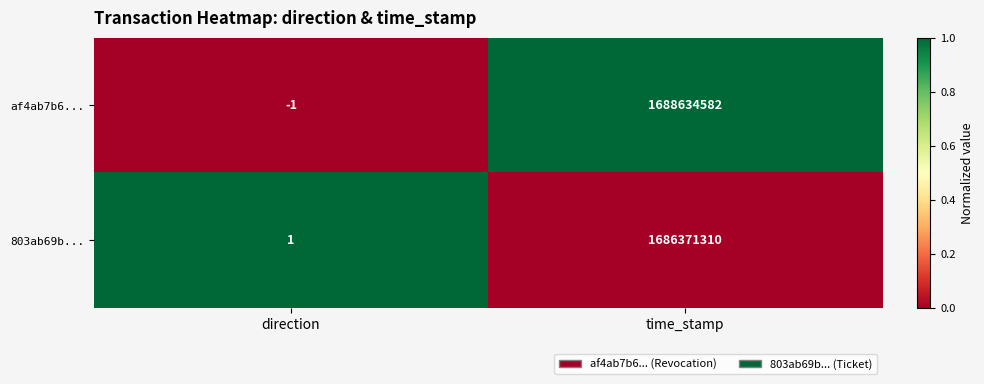

Where is 803ab69b... nearest to the value 843185655?

direction